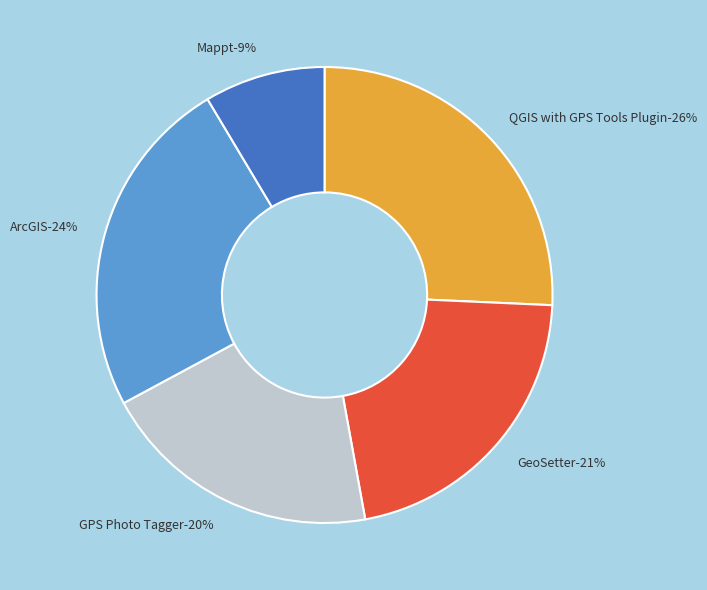

Does ArcGIS account for over 50% of the chart?

No